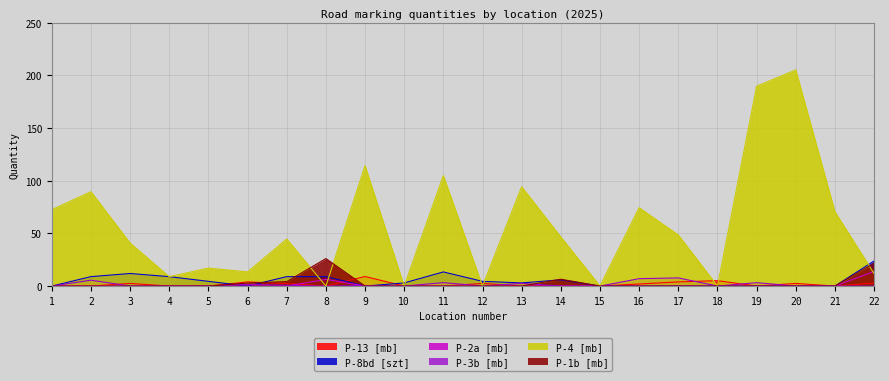

Which series changed the most between 1 and 8?

P-4 [mb]